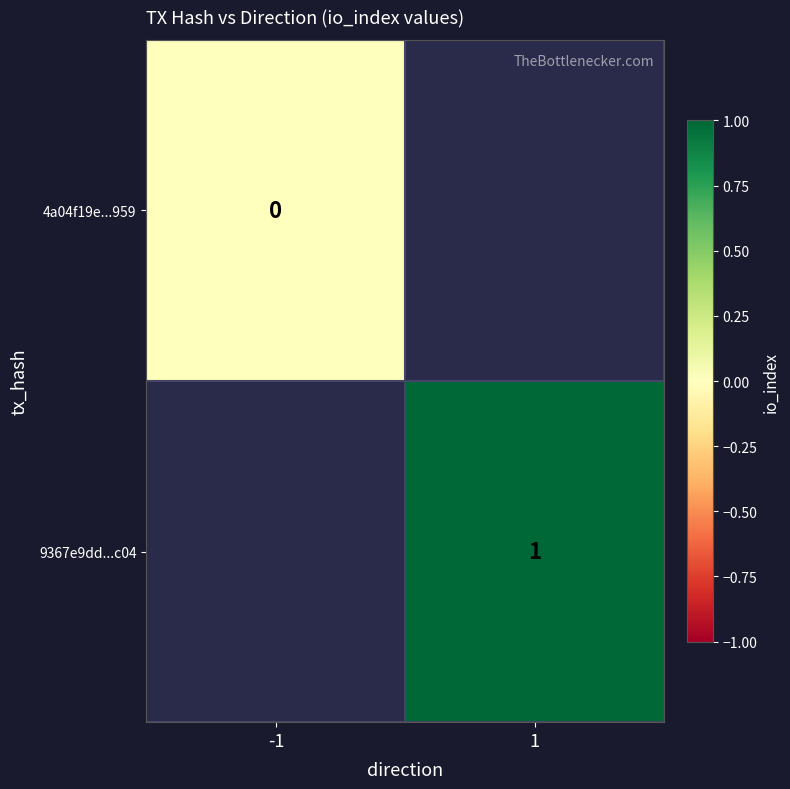

True or false: 9367e9dd...c04 has a value of 0 at 1.

False